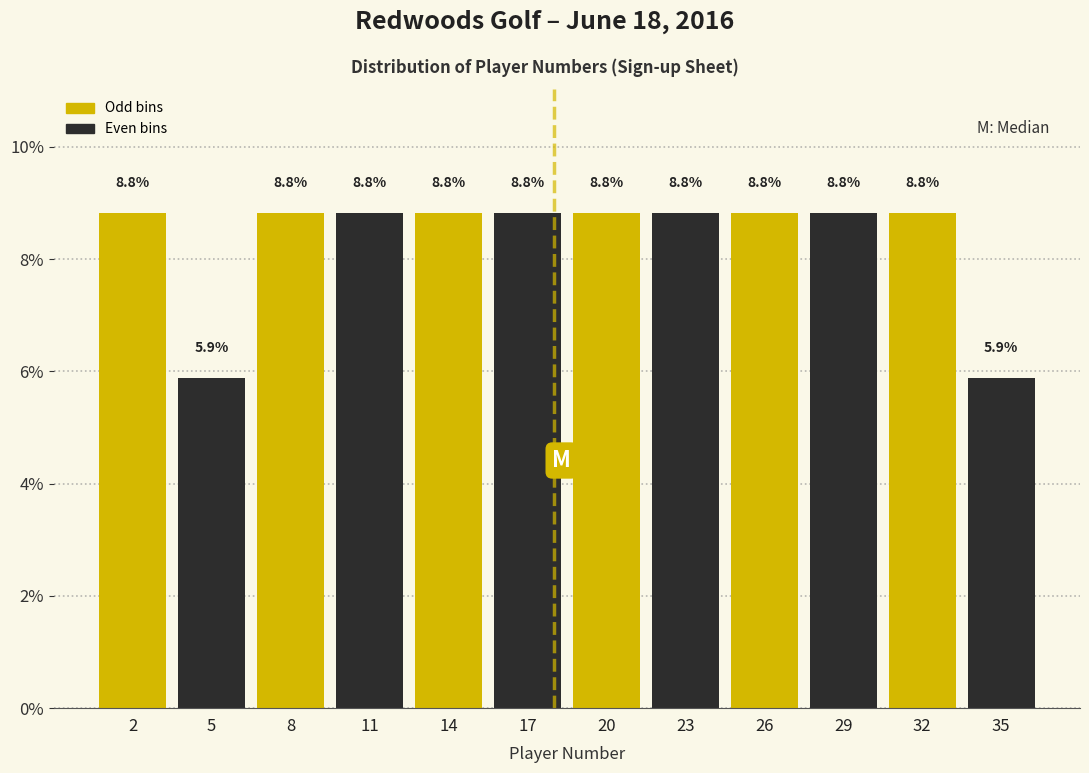

Reading left to right, what are all the values shown in this chart?

8.8	5.9	8.8	8.8	8.8	8.8	8.8	8.8	8.8	8.8	8.8	5.9